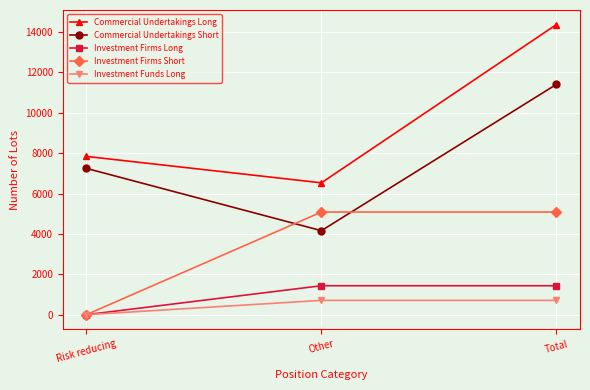

What is the sum of all Investment Firms Short values?

10172